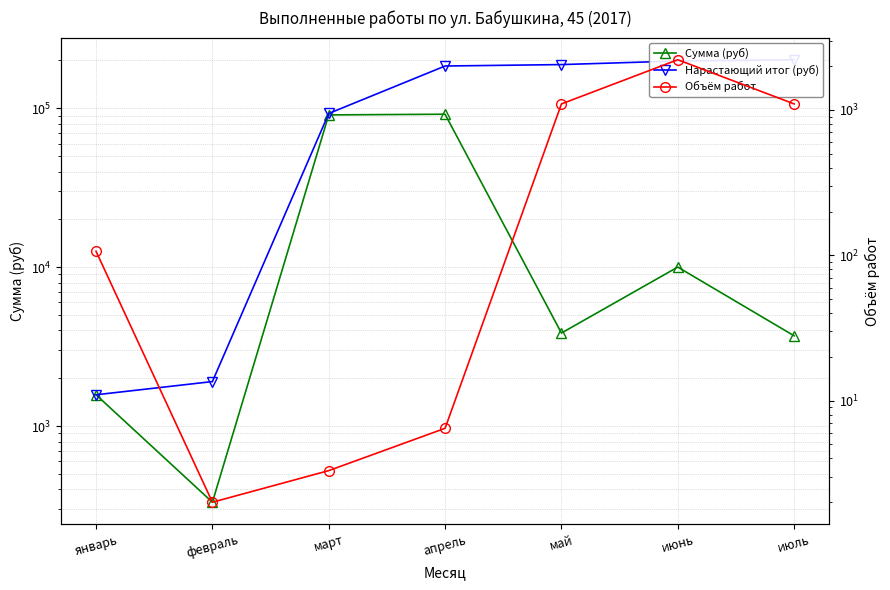

At which category is the sum across all series the highest?

апрель